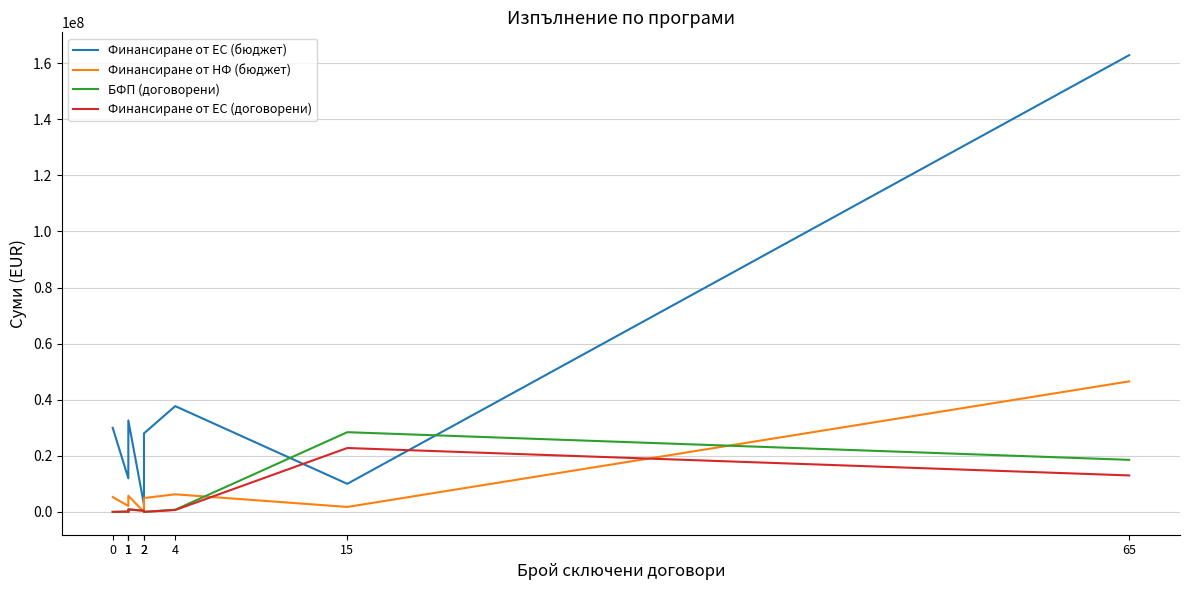

At which category is the sum across all series the highest?

65